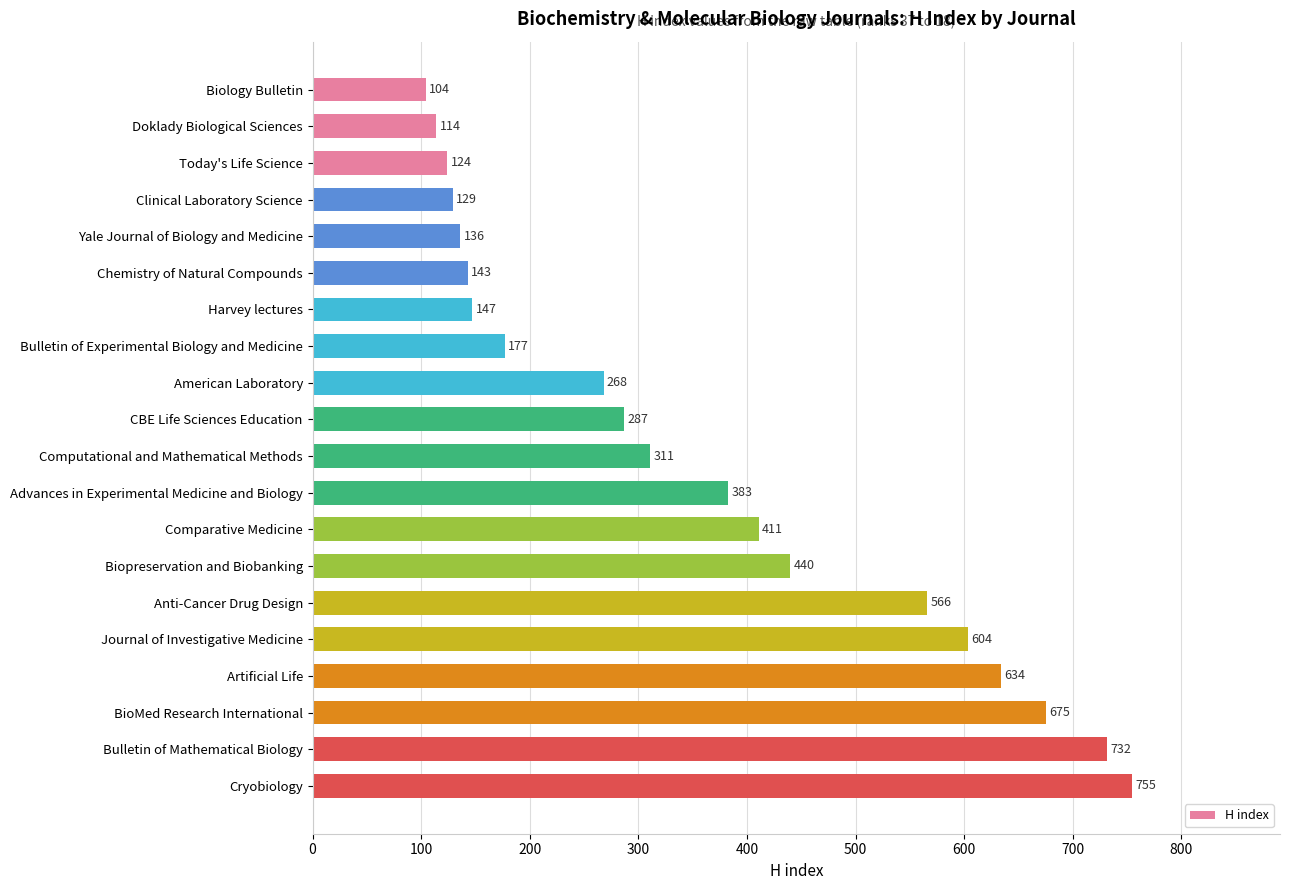

List the labels in order of value, smallest first.

Biology Bulletin, Doklady Biological Sciences, Today's Life Science, Clinical Laboratory Science, Yale Journal of Biology and Medicine, Chemistry of Natural Compounds, Harvey lectures, Bulletin of Experimental Biology and Medicine, American Laboratory, CBE Life Sciences Education, Computational and Mathematical Methods, Advances in Experimental Medicine and Biology, Comparative Medicine, Biopreservation and Biobanking, Anti-Cancer Drug Design, Journal of Investigative Medicine, Artificial Life, BioMed Research International, Bulletin of Mathematical Biology, Cryobiology